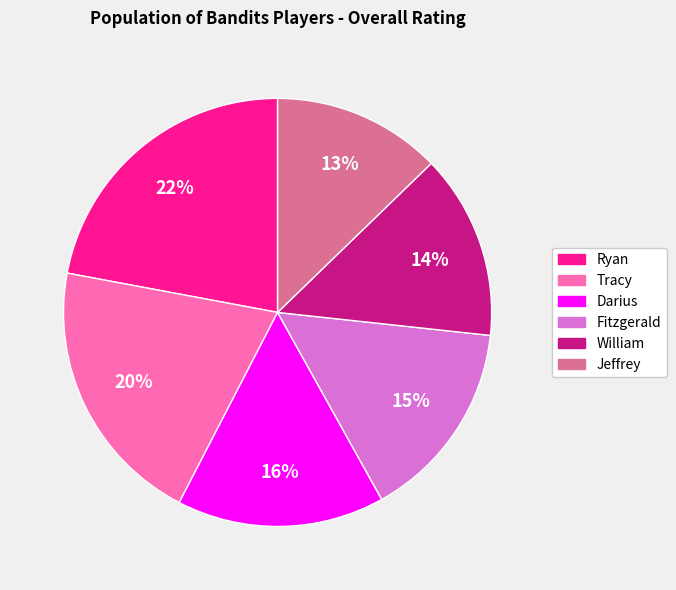

How many segments does this pie chart have?

6